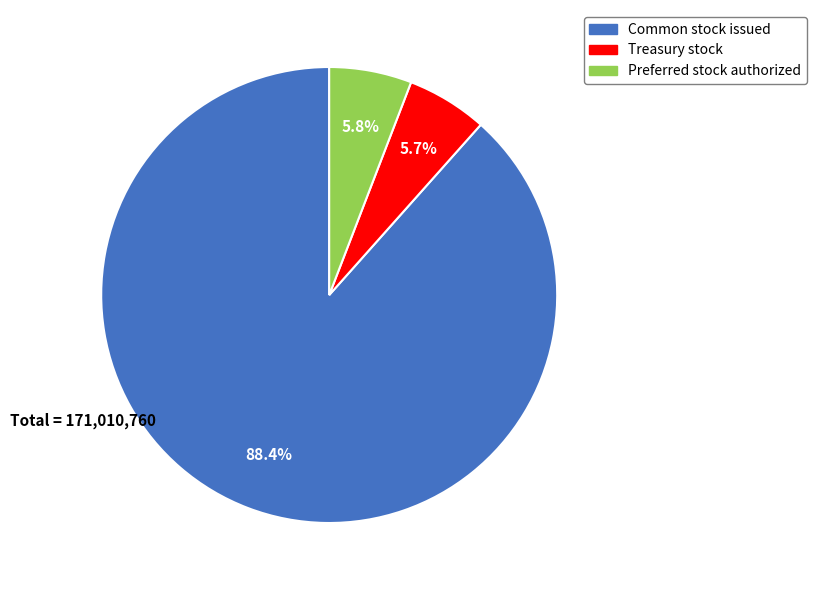

Which has a higher value, Preferred stock authorized or Common stock issued?

Common stock issued